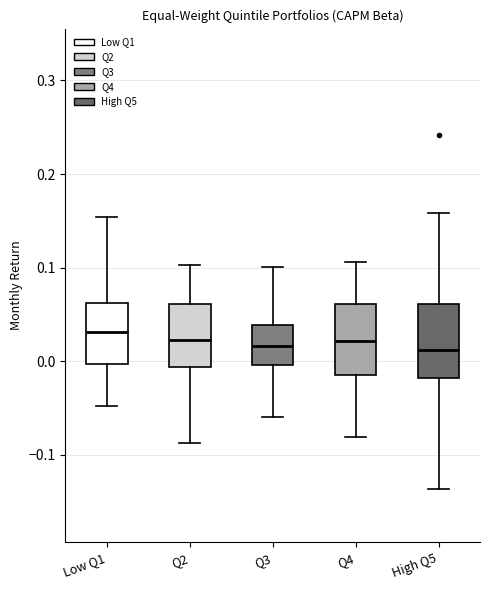

Reading left to right, transcribe this box plot: for each box, give where its median line is, the range the box spans, and where its two whiskers end, as read against the y-axis. The values are not printed on the chart, so give them approximately, as read against the axis.

Low Q1: median 0.03, box 0.00 to 0.06, whiskers -0.05 to 0.15
Q2: median 0.02, box -0.01 to 0.06, whiskers -0.09 to 0.10
Q3: median 0.02, box 0.00 to 0.04, whiskers -0.06 to 0.10
Q4: median 0.02, box -0.01 to 0.06, whiskers -0.08 to 0.11
High Q5: median 0.01, box -0.02 to 0.06, whiskers -0.14 to 0.16